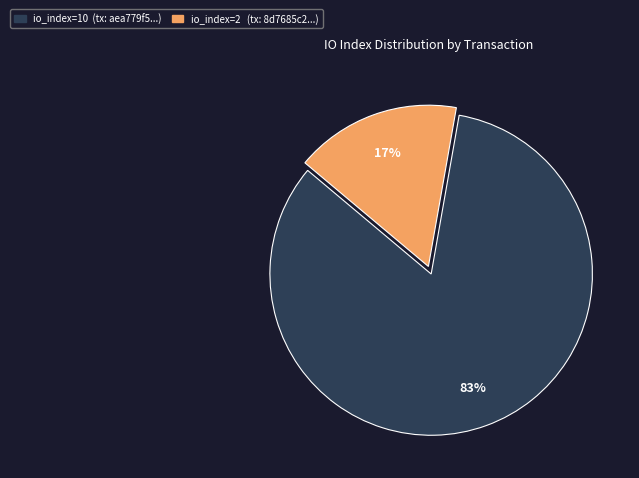

To the nearest percent, what is the average slice percentage?

50%